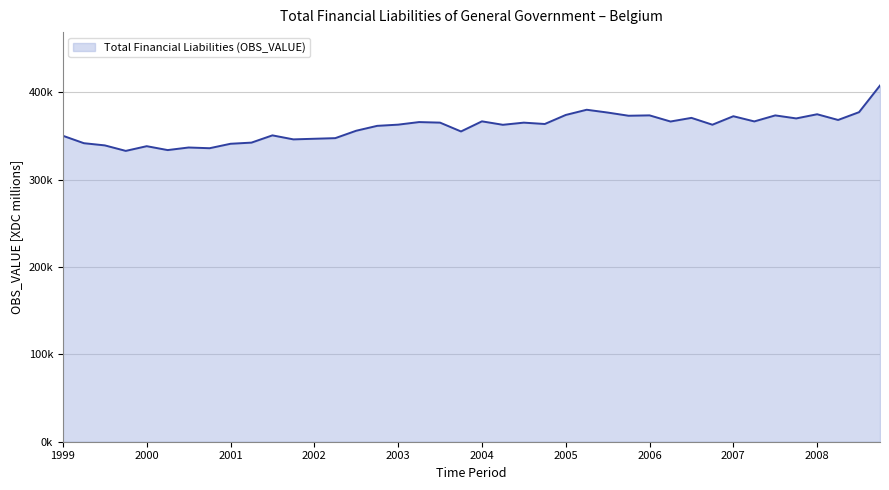

What is the sum of the values at 37 and 27?

741858.2